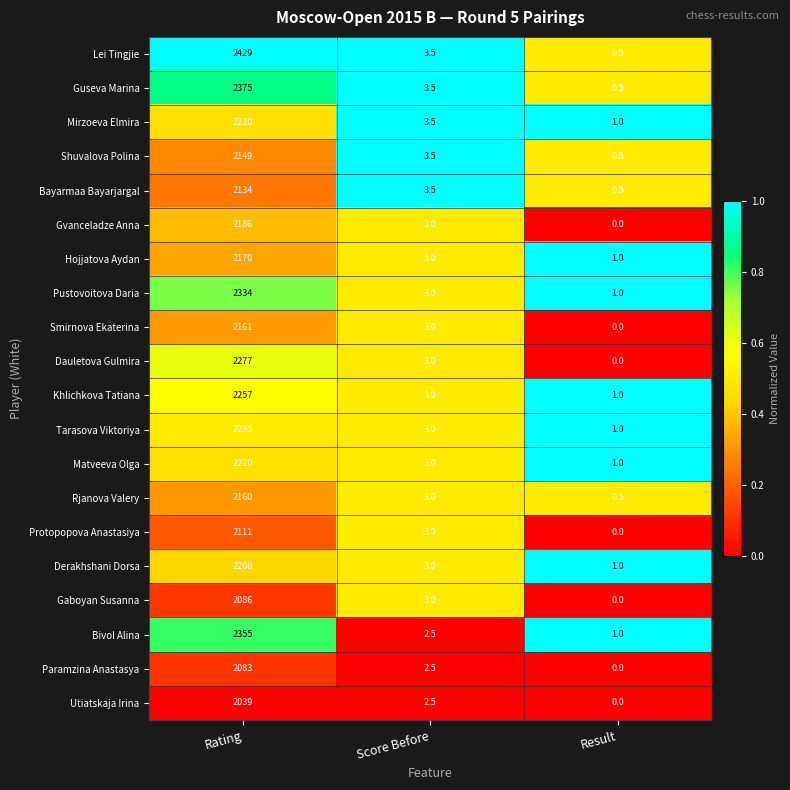

At which label does Bivol Alina first exceed 2?

Rating